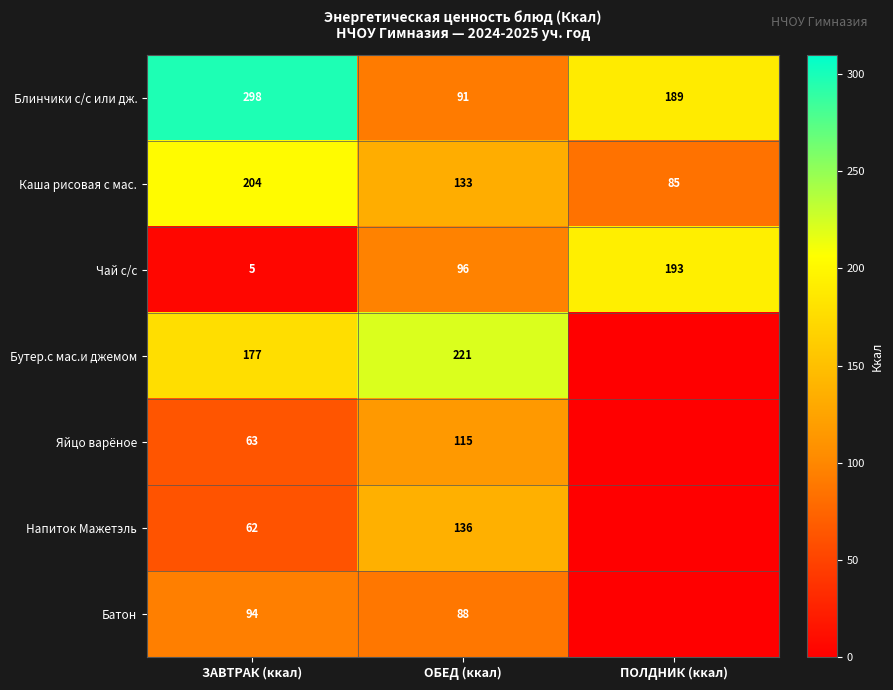

How many data points in Блинчики с/с или дж. are less than 189?

1